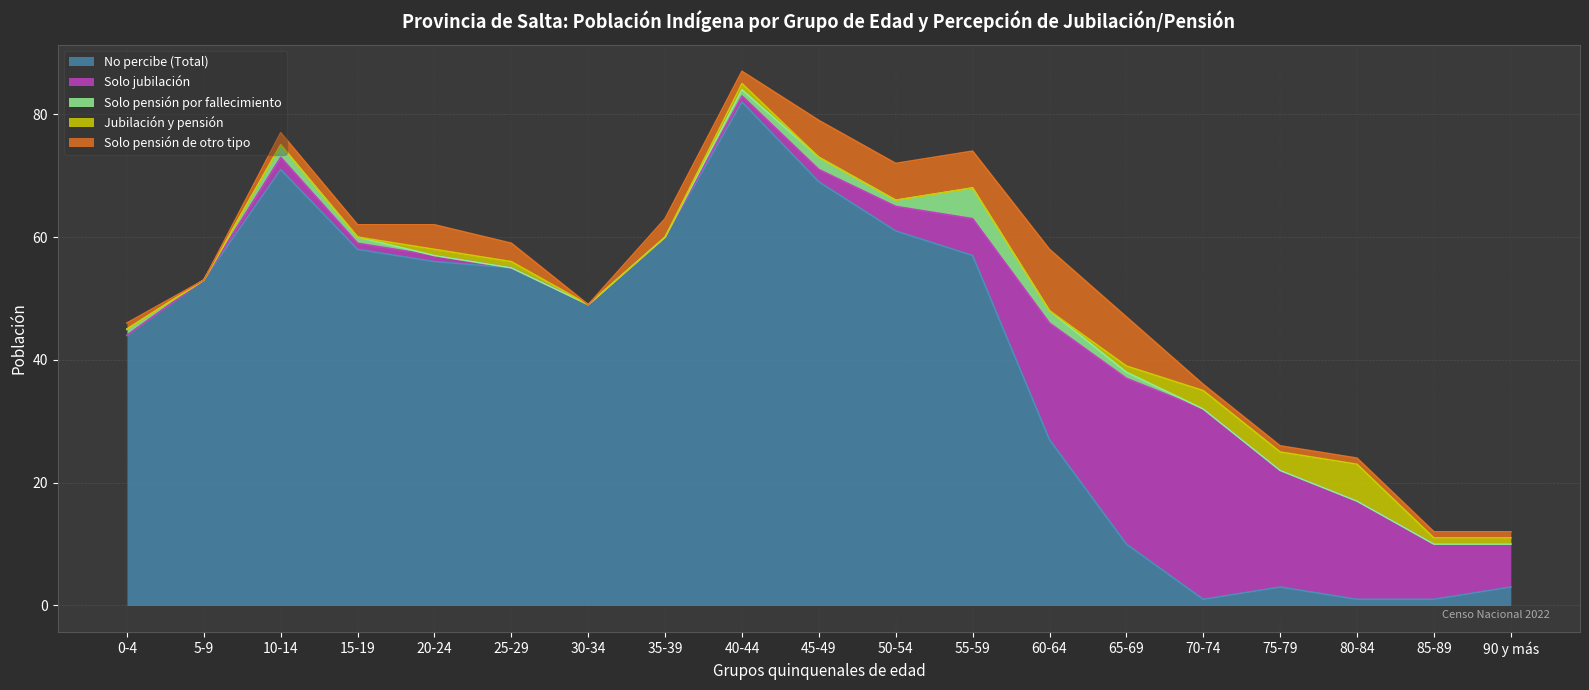

Reading left to right, list all the values displayed in this chart.

No percibe (Total): 0-4=44	5-9=53	10-14=71	15-19=58	20-24=56	25-29=55	30-34=49	35-39=60	40-44=82	45-49=69	50-54=61	55-59=57	60-64=27	65-69=10	70-74=1	75-79=3	80-84=1	85-89=1	90 y más=3
Solo jubilación: 0-4=0	5-9=0	10-14=2	15-19=1	20-24=1	25-29=0	30-34=0	35-39=0	40-44=1	45-49=2	50-54=4	55-59=6	60-64=19	65-69=27	70-74=31	75-79=19	80-84=16	85-89=9	90 y más=7
Solo pensión por fallecimiento: 0-4=1	5-9=0	10-14=2	15-19=1	20-24=0	25-29=0	30-34=0	35-39=0	40-44=1	45-49=2	50-54=1	55-59=5	60-64=2	65-69=1	70-74=0	75-79=0	80-84=0	85-89=0	90 y más=0
Jubilación y pensión: 0-4=0	5-9=0	10-14=0	15-19=0	20-24=1	25-29=1	30-34=0	35-39=0	40-44=1	45-49=0	50-54=0	55-59=0	60-64=0	65-69=1	70-74=3	75-79=3	80-84=6	85-89=1	90 y más=1
Solo pensión de otro tipo: 0-4=1	5-9=0	10-14=2	15-19=2	20-24=4	25-29=3	30-34=0	35-39=3	40-44=2	45-49=6	50-54=6	55-59=6	60-64=10	65-69=8	70-74=1	75-79=1	80-84=1	85-89=1	90 y más=1